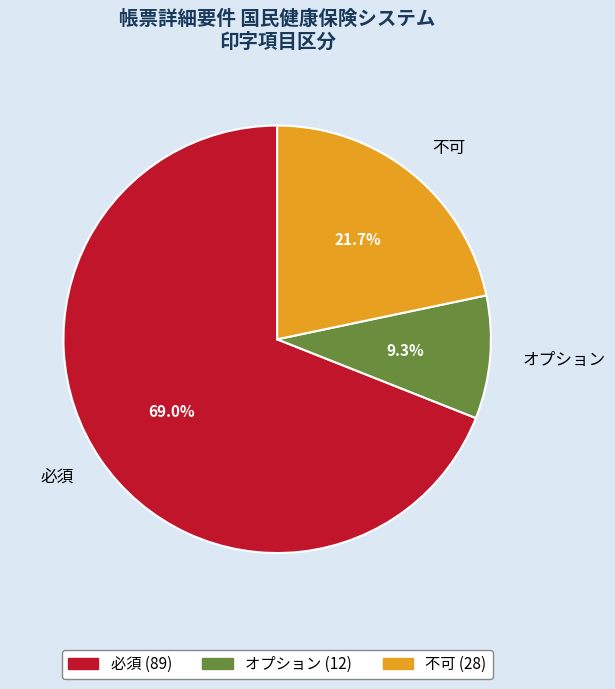

Between 必須 and オプション, which is larger?

必須